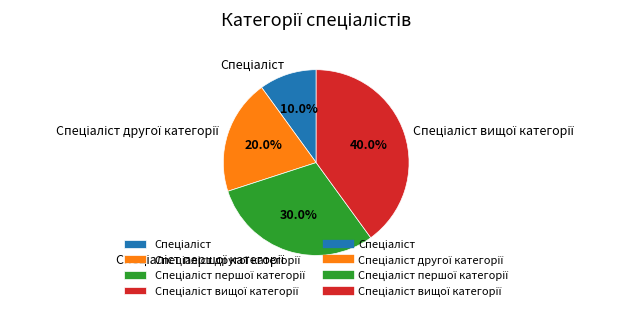

To the nearest percent, what is the average slice percentage?

25%